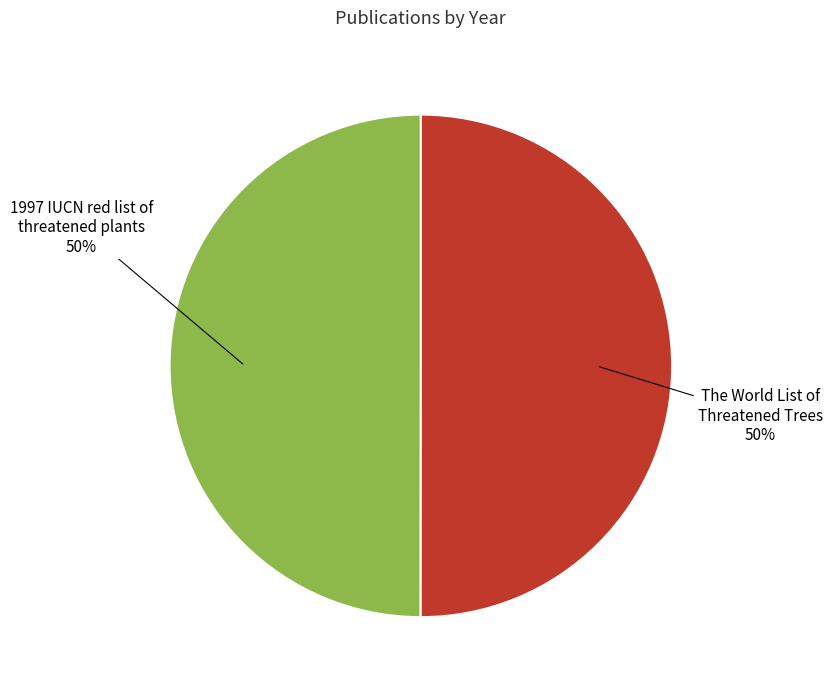

Do 1997 IUCN red list of threatened plants and The World List of Threatened Trees together represent more than half of the pie?

Yes